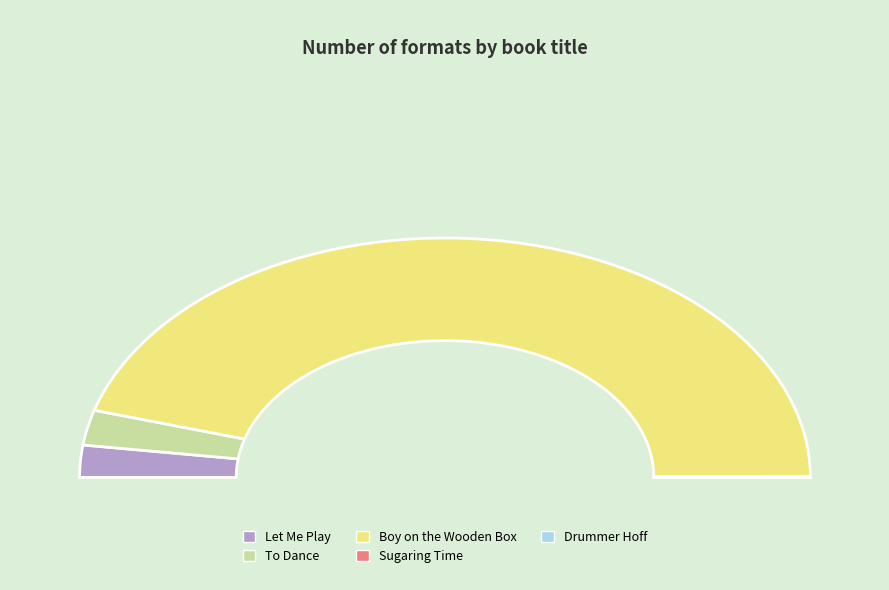

To the nearest percent, what percentage of the pie is To Dance?

5%